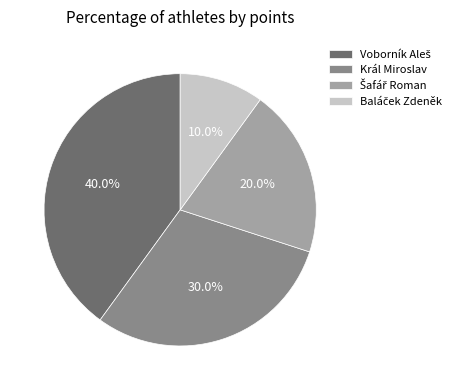

Does any single category account for the majority?

No